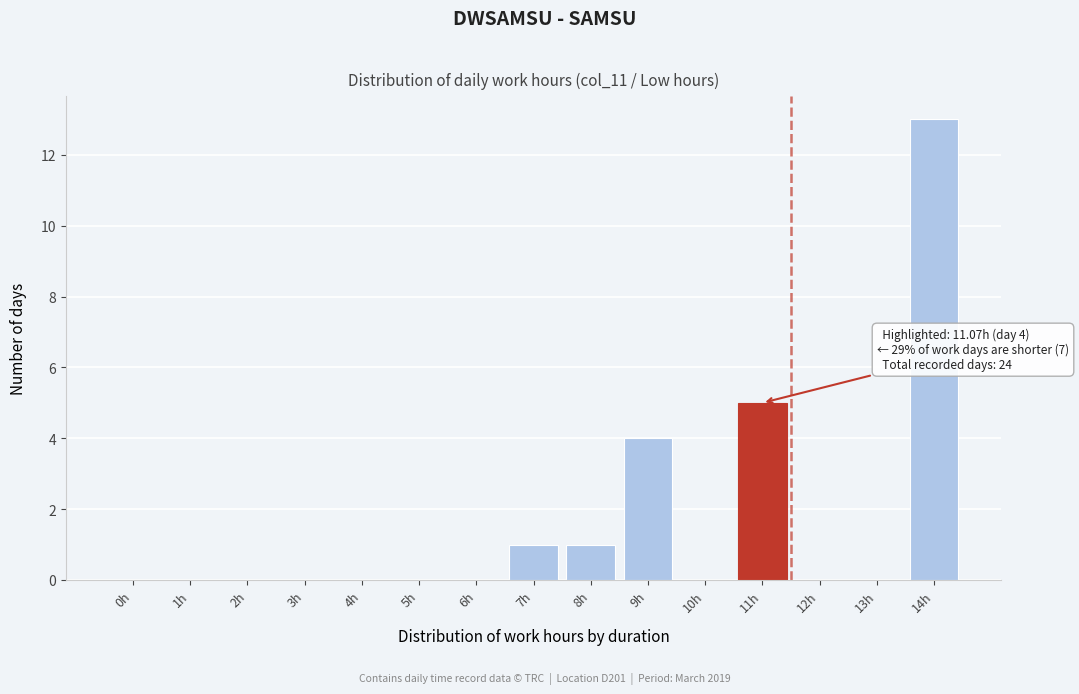

Reading left to right, list all the values displayed in this chart.

0h=0	1h=0	2h=0	3h=0	4h=0	5h=0	6h=0	7h=1	8h=1	9h=4	10h=0	11h=5	12h=0	13h=0	14h=13